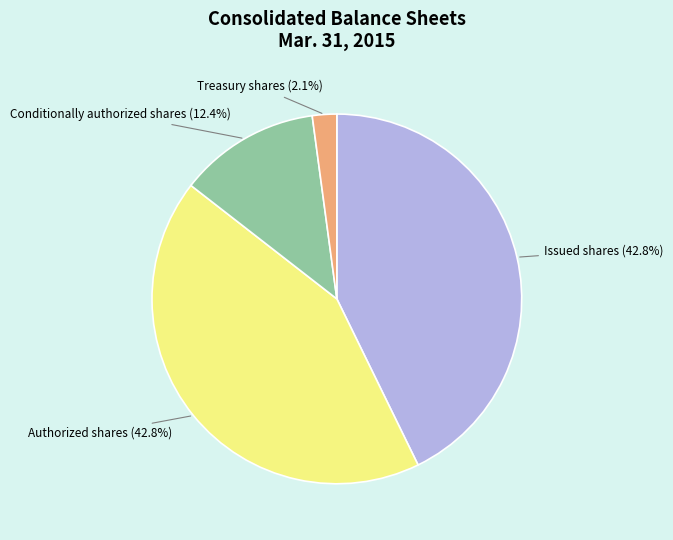

Is there a majority slice in this chart?

No